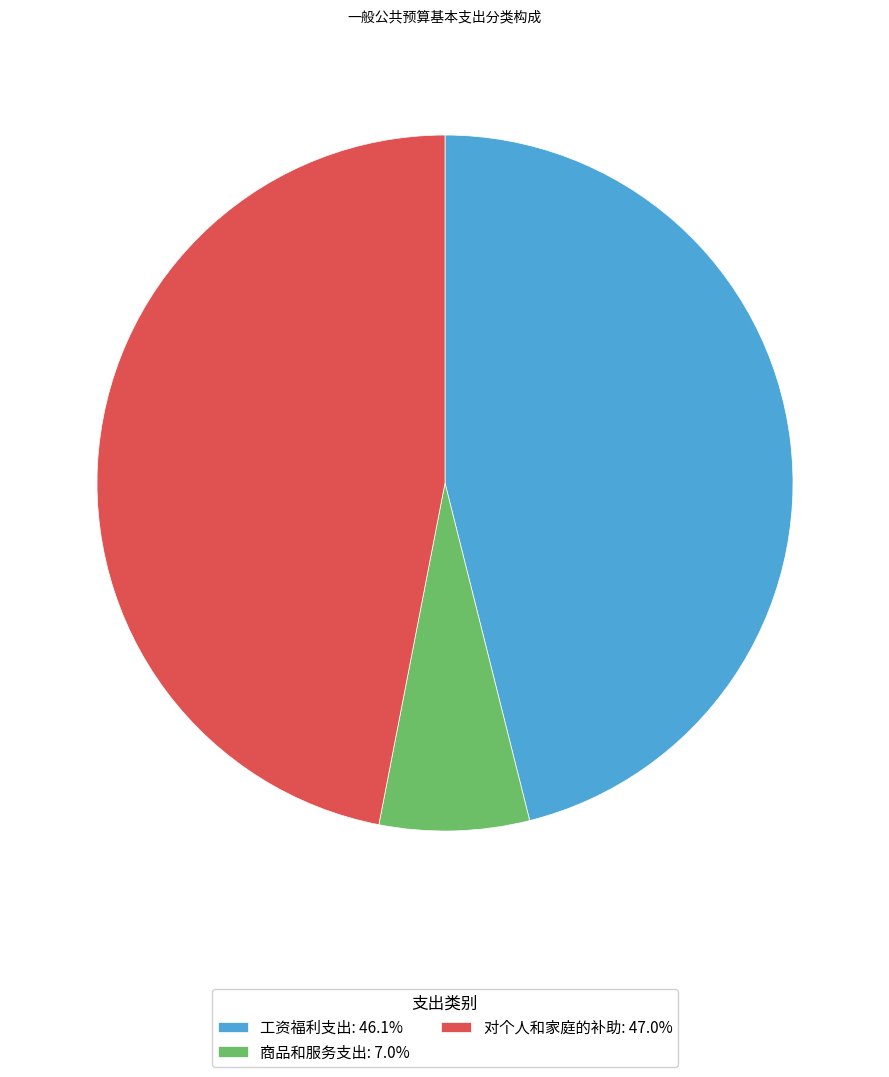

Rank the categories by value from lowest to highest.

商品和服务支出, 工资福利支出, 对个人和家庭的补助